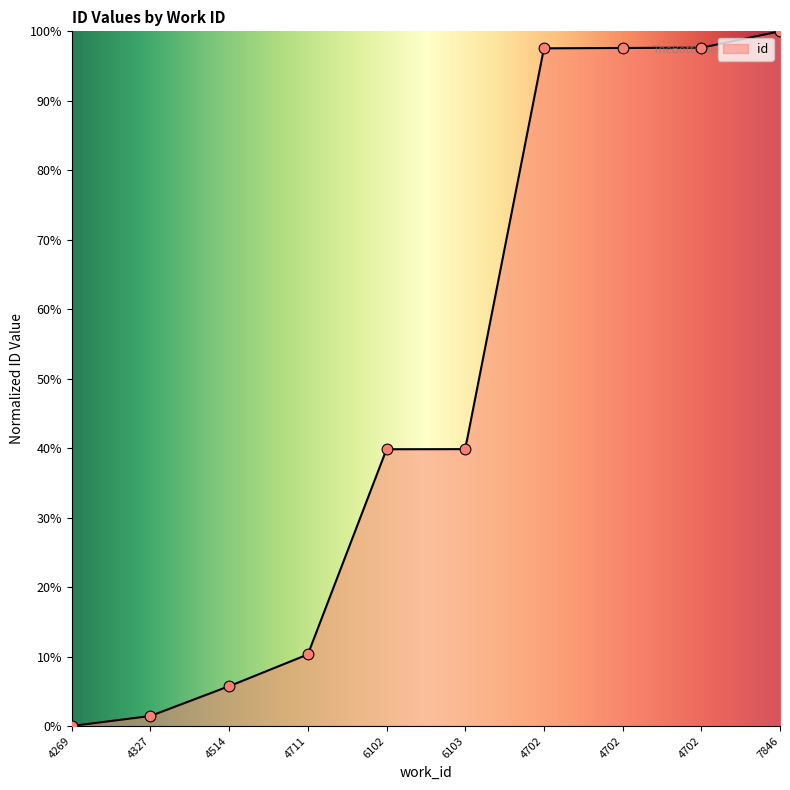

What is the ratio of the value at 6103 to the value at 4702?

0.4